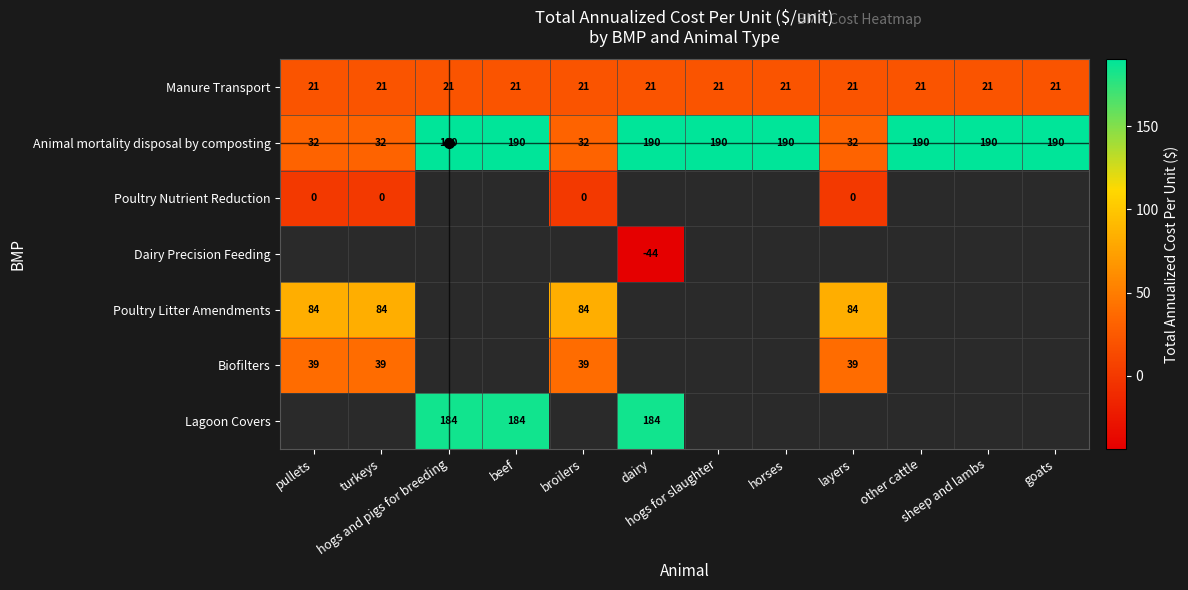

At how many categories does at least one series exceed 54?

12